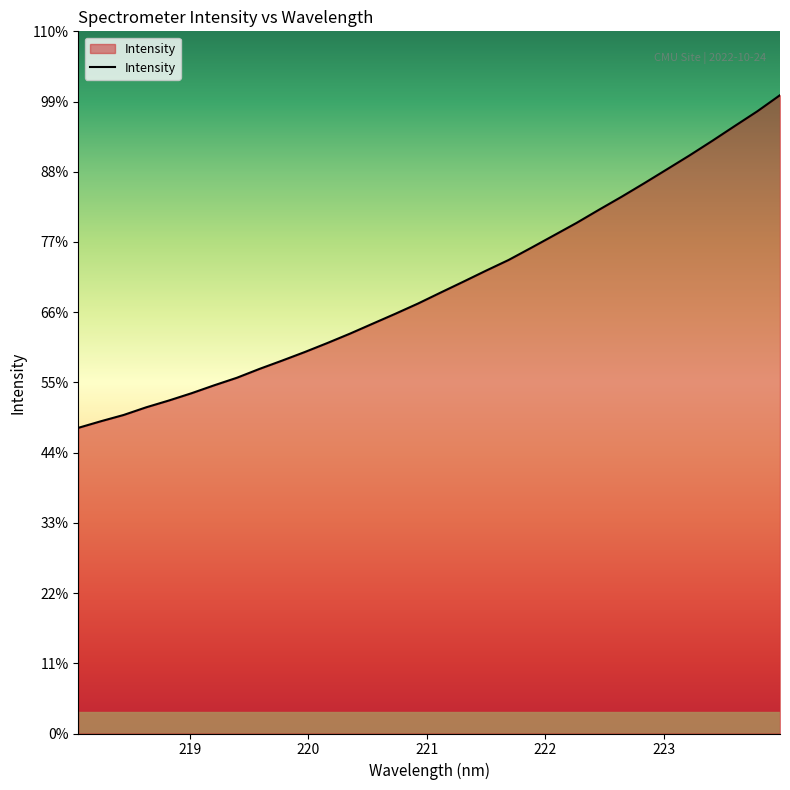

Does the chart display data point markers on the line(s)?

No